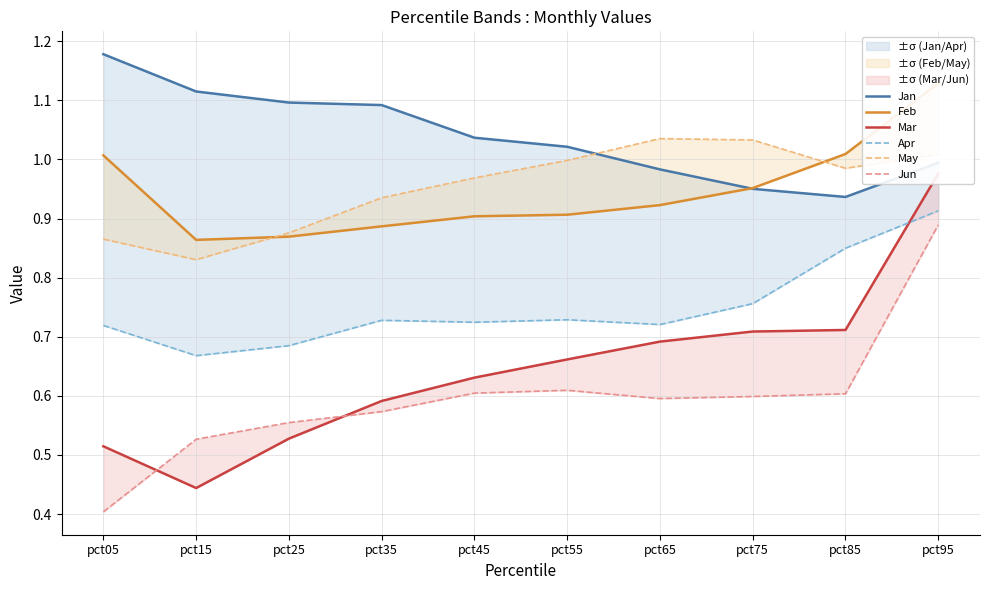

What is the minimum value for May?

0.8